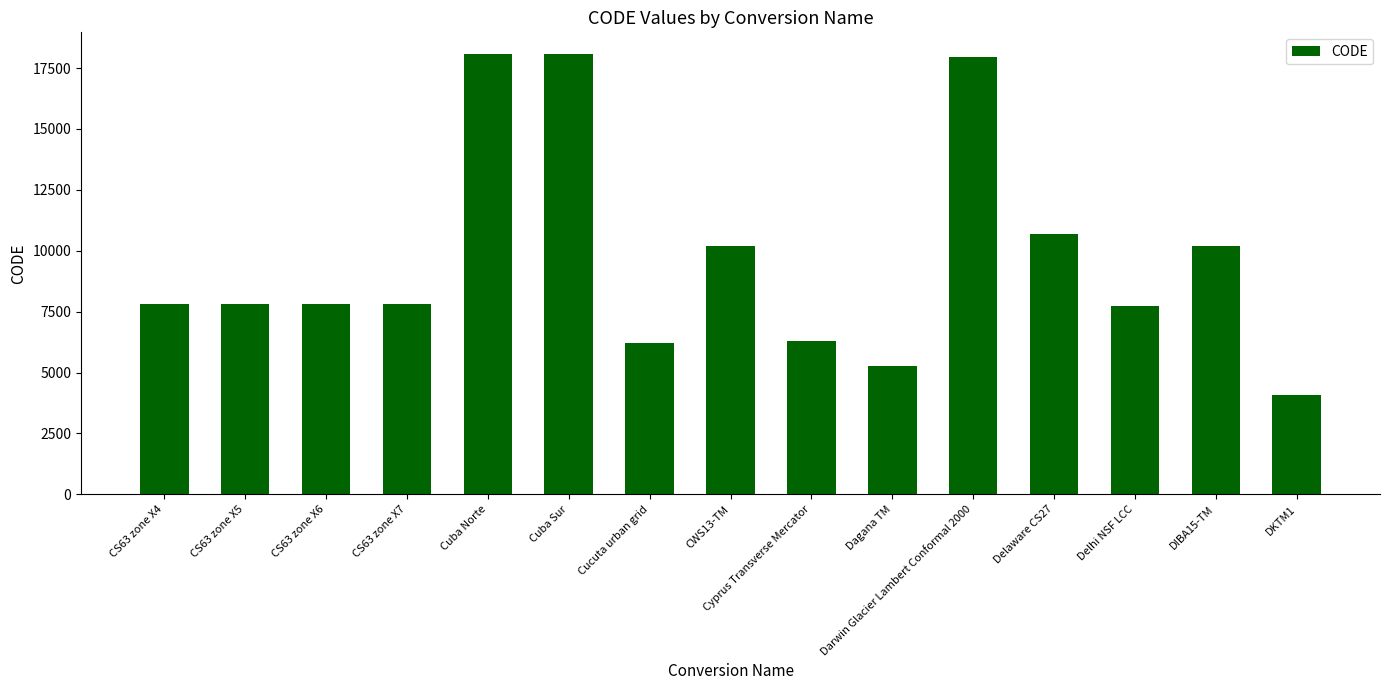

What is the difference between the values at DKTM1 and Delhi NSF LCC?

3638